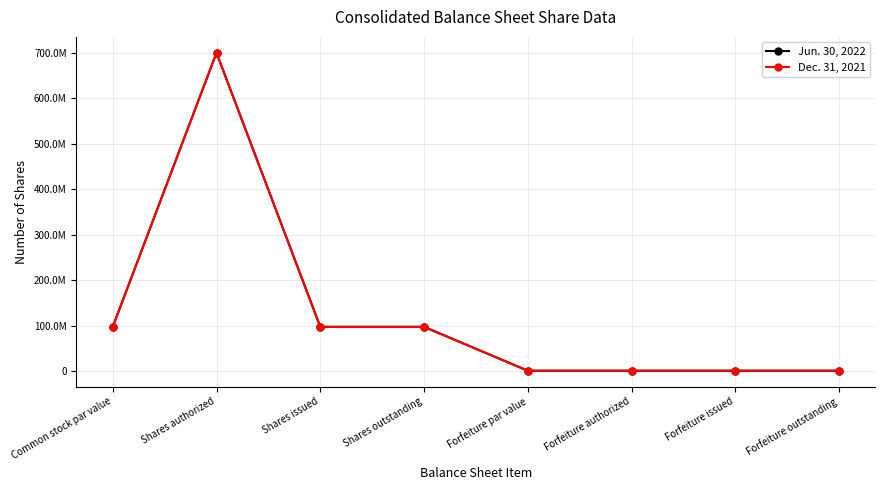

What is the label of the 5th point from the right?

Shares outstanding